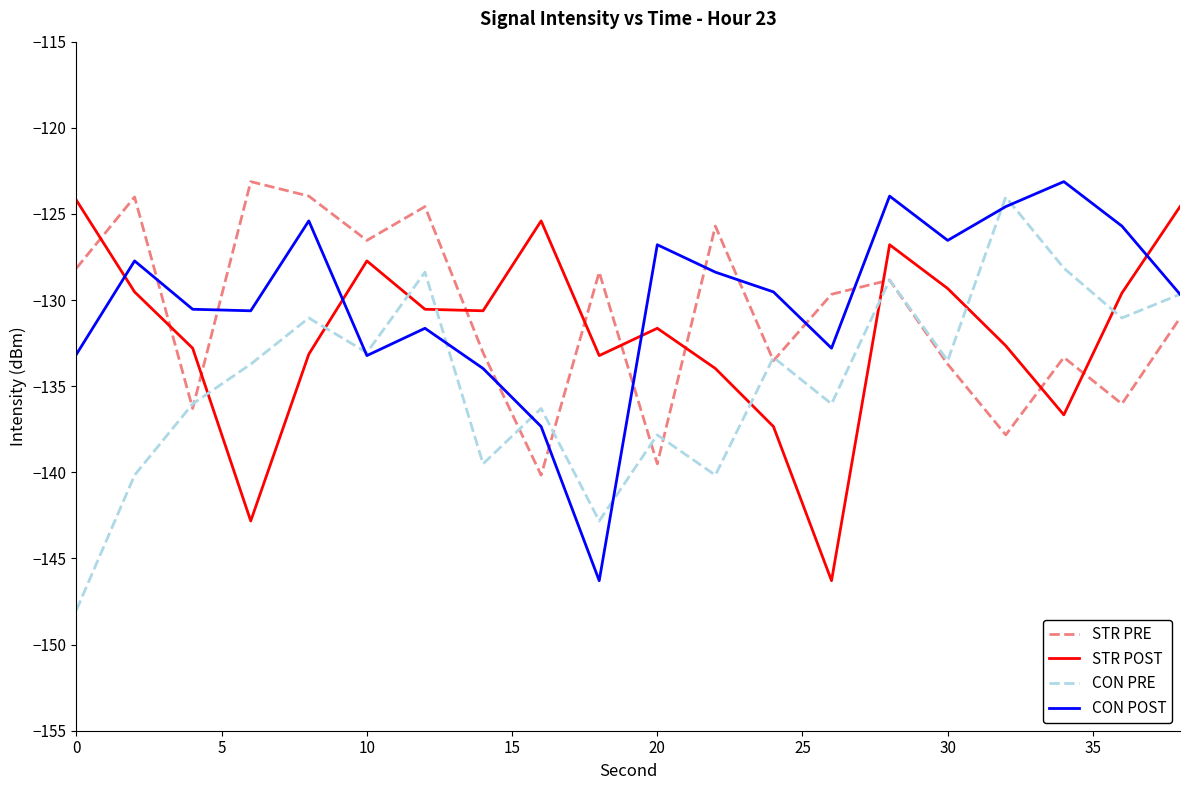

What is the maximum value for STR PRE?

-123.1